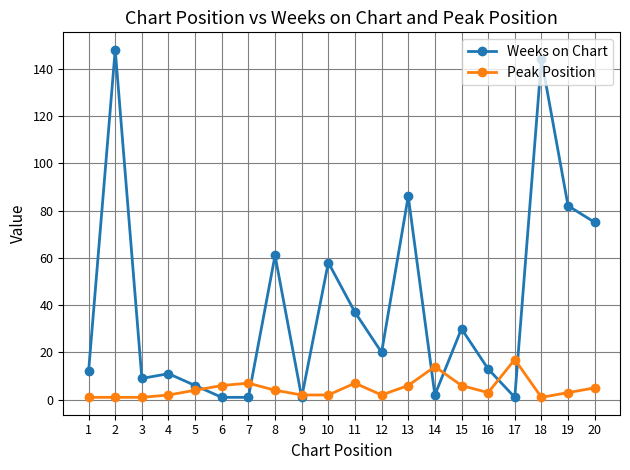

Is it true that Weeks on Chart equals 86 at 13?

True